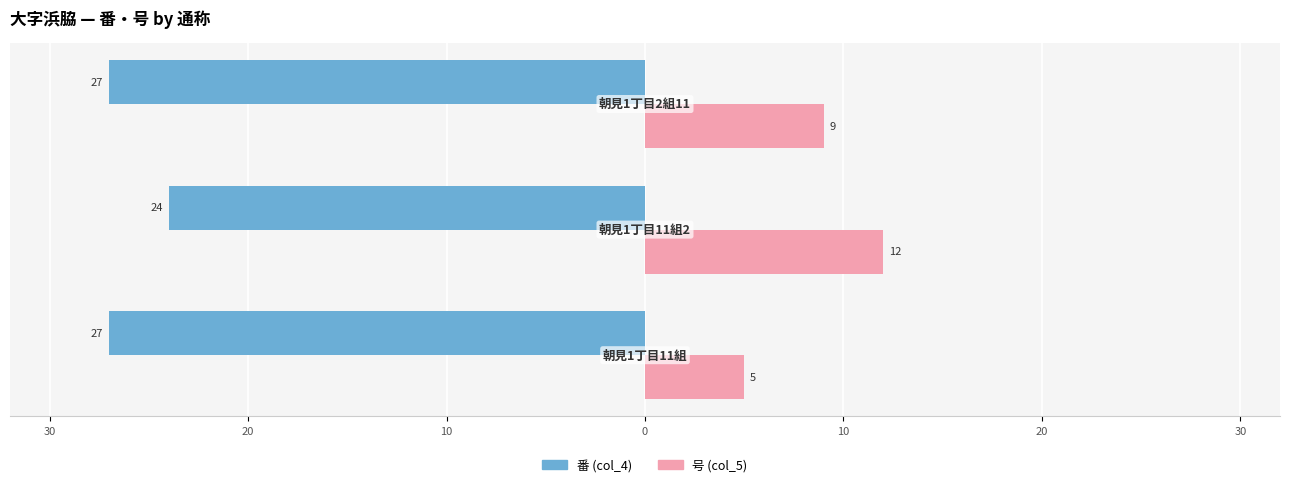

What are all the series names shown in the legend?

番 (col_4), 号 (col_5)